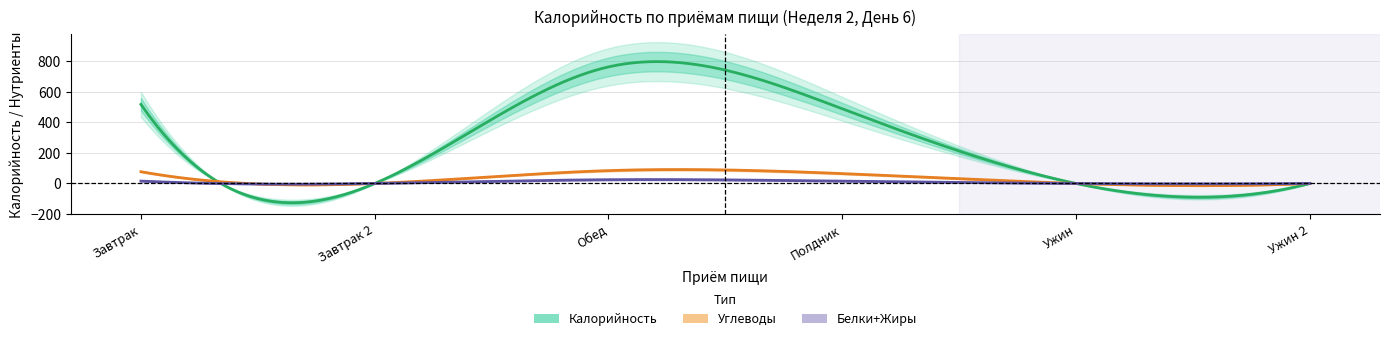

At which category does the chart reach its peak across all series?

Обед